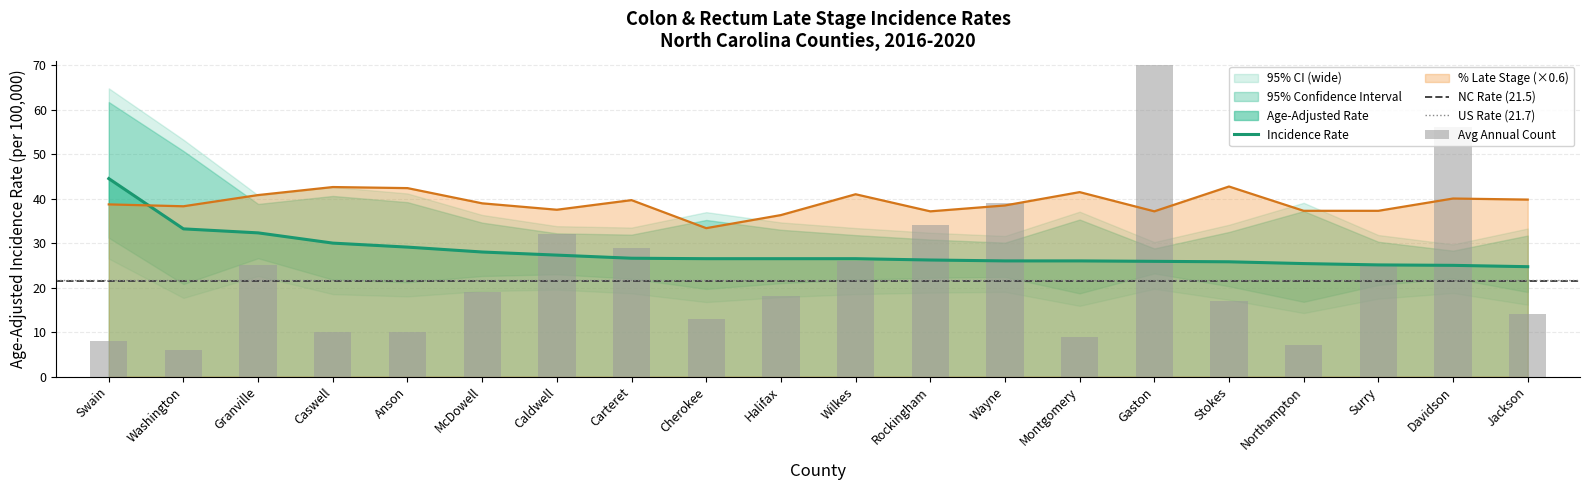

Which label corresponds to the smallest value in the chart?

Washington